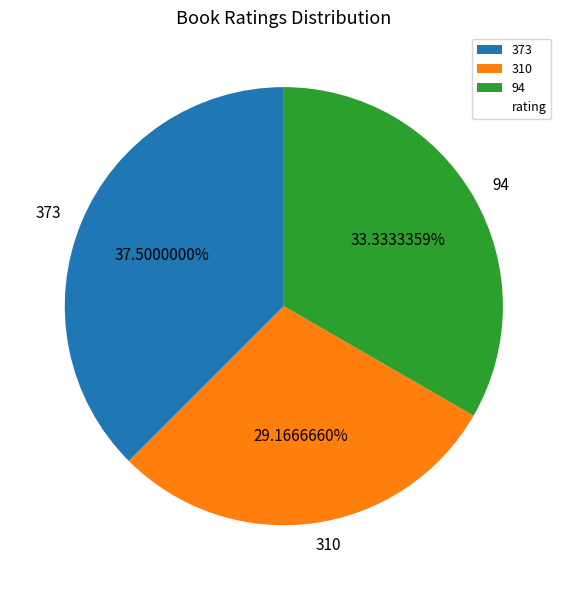

Which has a higher value, 94 or 310?

94